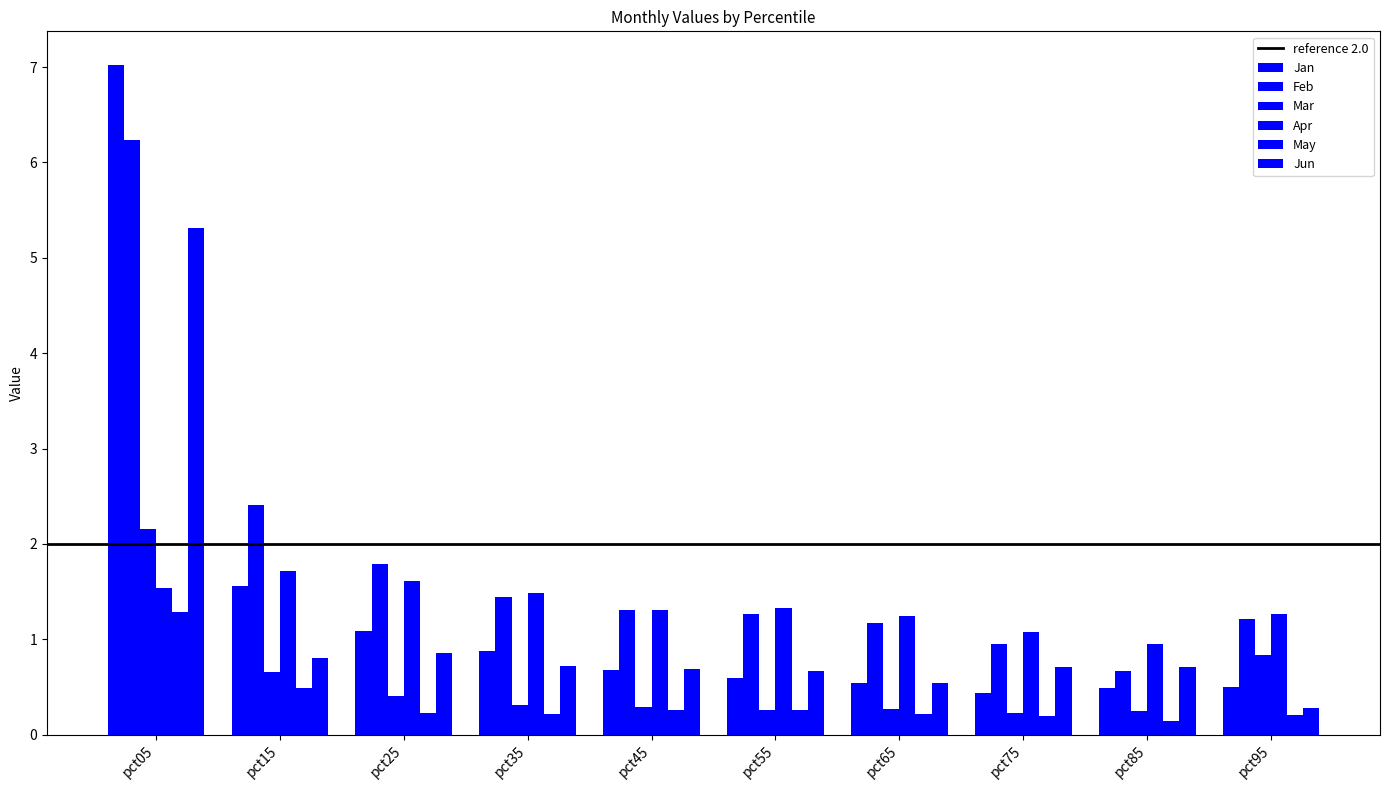

Reading right to left, what are all the values shown in this chart?

Jan: pct95=0.5	pct85=0.5	pct75=0.4	pct65=0.5	pct55=0.6	pct45=0.7	pct35=0.9	pct25=1.1	pct15=1.6	pct05=7.0
Feb: pct95=1.2	pct85=0.7	pct75=0.9	pct65=1.2	pct55=1.3	pct45=1.3	pct35=1.4	pct25=1.8	pct15=2.4	pct05=6.2
Mar: pct95=0.8	pct85=0.3	pct75=0.2	pct65=0.3	pct55=0.3	pct45=0.3	pct35=0.3	pct25=0.4	pct15=0.7	pct05=2.2
Apr: pct95=1.3	pct85=1.0	pct75=1.1	pct65=1.2	pct55=1.3	pct45=1.3	pct35=1.5	pct25=1.6	pct15=1.7	pct05=1.5
May: pct95=0.2	pct85=0.1	pct75=0.2	pct65=0.2	pct55=0.3	pct45=0.3	pct35=0.2	pct25=0.2	pct15=0.5	pct05=1.3
Jun: pct95=0.3	pct85=0.7	pct75=0.7	pct65=0.5	pct55=0.7	pct45=0.7	pct35=0.7	pct25=0.9	pct15=0.8	pct05=5.3